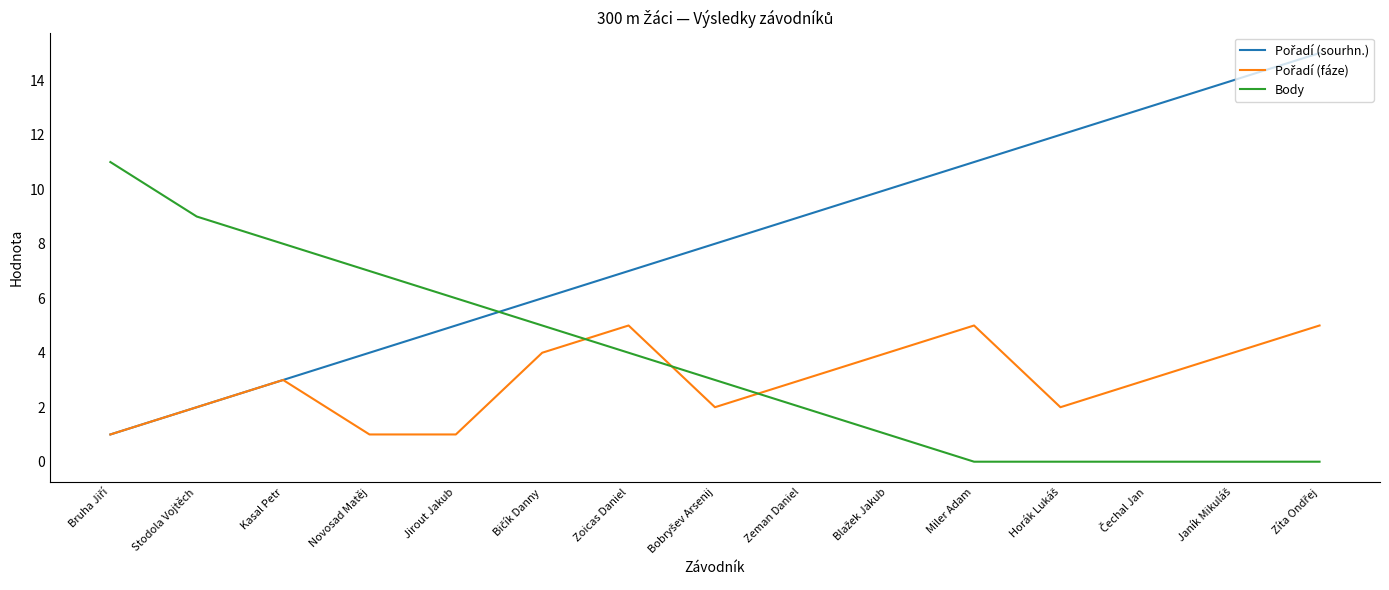

Does the chart display data point markers on the line(s)?

No